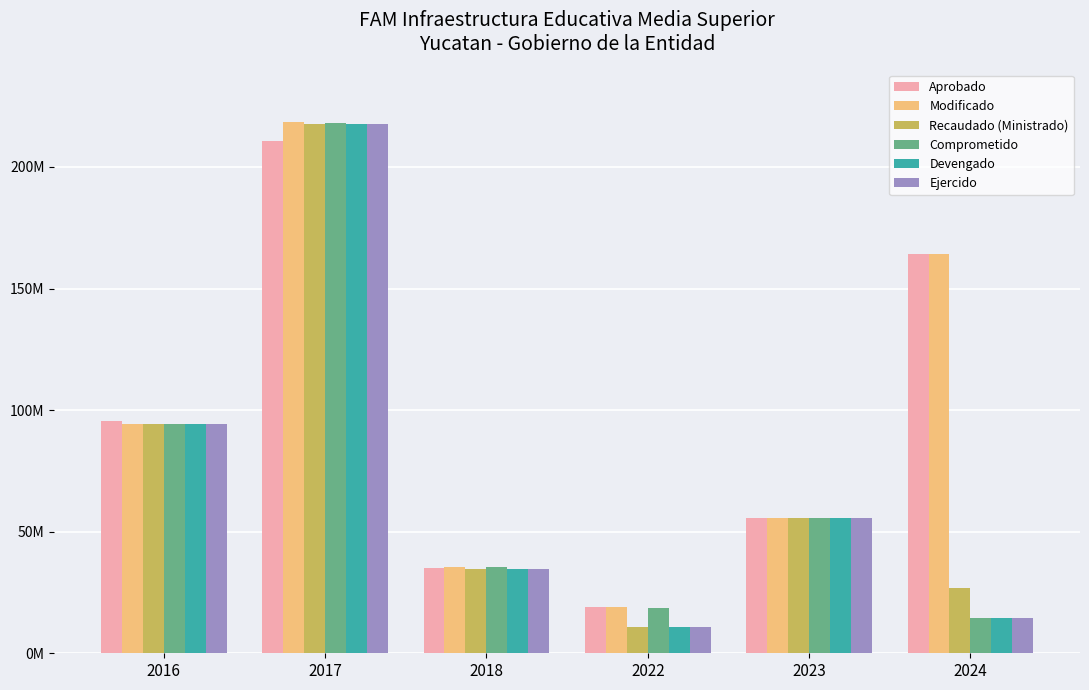

Reading left to right, what are all the values shown in this chart?

Aprobado: 95315469.7	210853271.0	35000000.0	19172699.6	55564789.5	164199988.0
Modificado: 94401494.1	218639801.0	35673083.6	19172699.6	55567193.5	164199988.0
Recaudado (Ministrado): 94401494.1	217708557.9	34781807.6	10819358.1	55567193.5	26673957.0
Comprometido: 94401494.1	217868403.6	35673083.6	18532357.5	55567193.5	14376039.0
Devengado: 94401494.1	217708557.9	34781807.6	10819358.1	55567193.5	14376039.0
Ejercido: 94401494.1	217708557.9	34781807.6	10819358.1	55567193.5	14376039.0